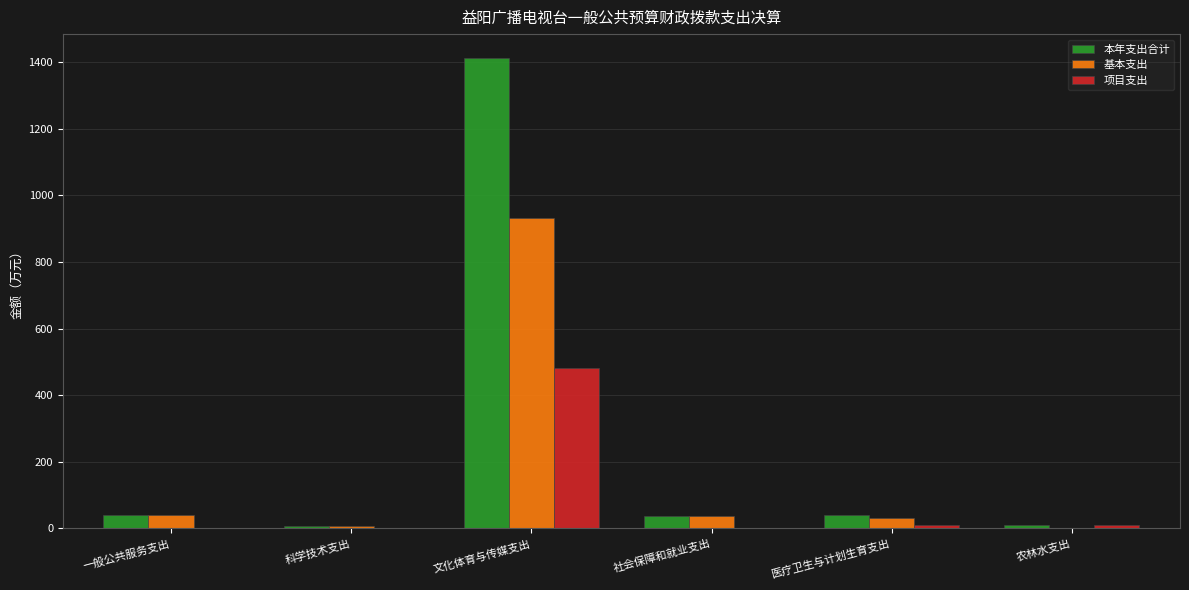

Is the value of 项目支出 at 文化体育与传媒支出 greater than the value of 基本支出 at 医疗卫生与计划生育支出?

Yes